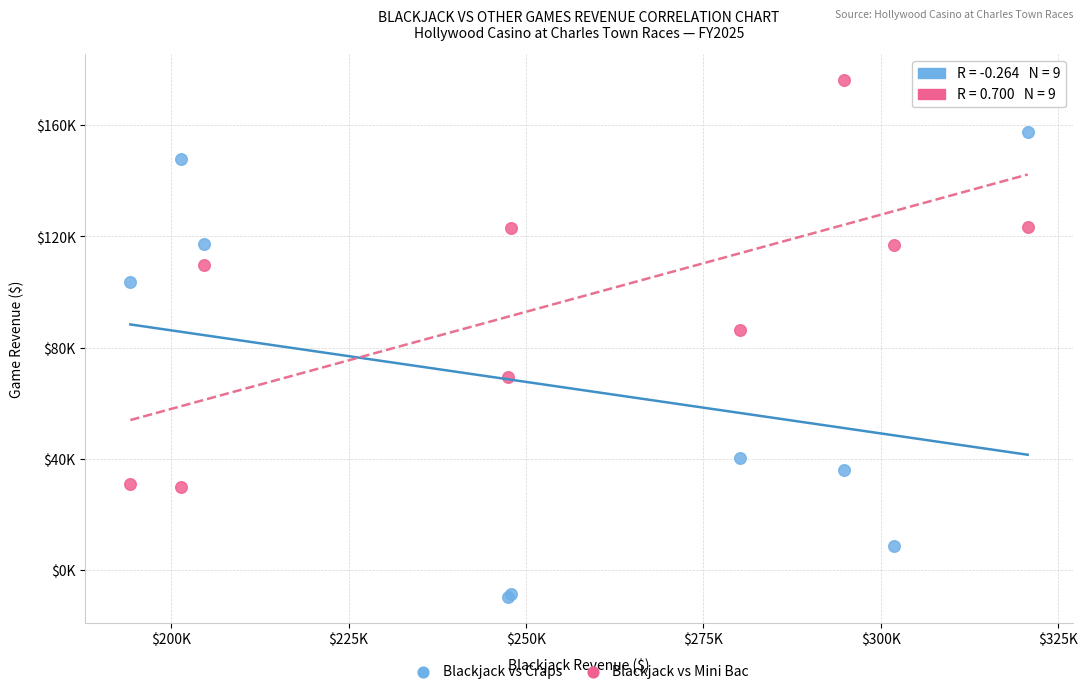

Which series reaches the minimum Y coordinate?

Blackjack vs Craps